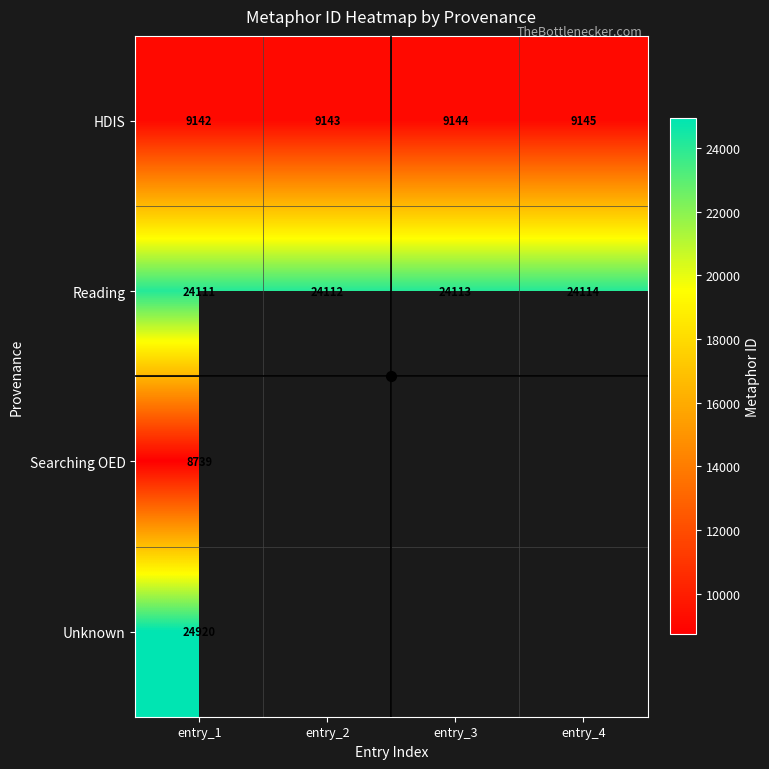

How many values in the HDIS series are below 9144?

2